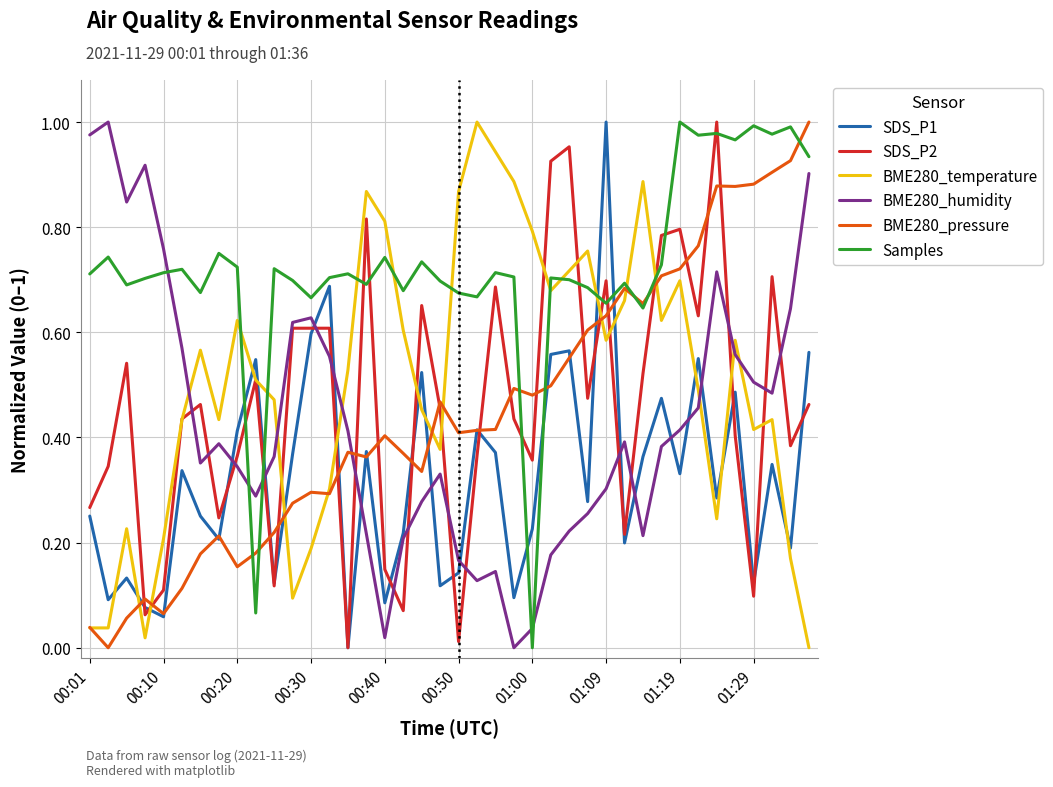

True or false: BME280_pressure and SDS_P2 cross at least once.

True